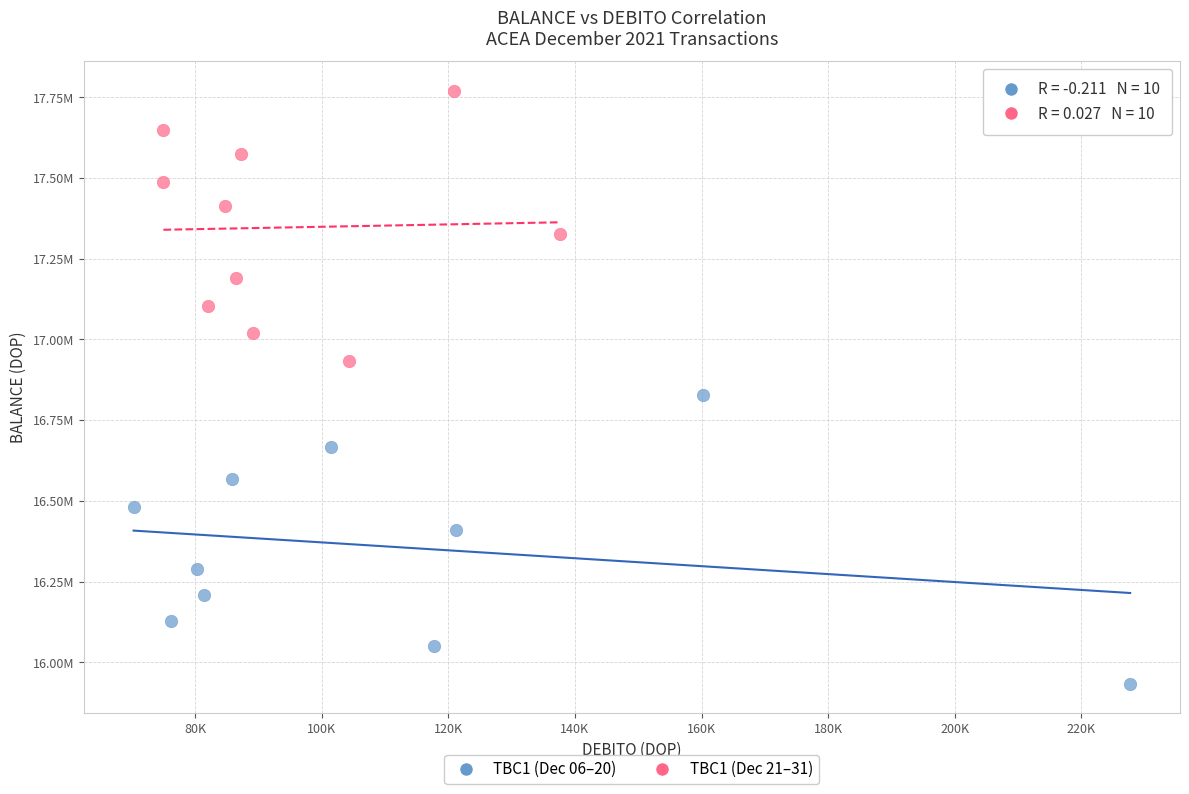

Which series reaches the maximum Y coordinate?

TBC1 (Dec 21–31)